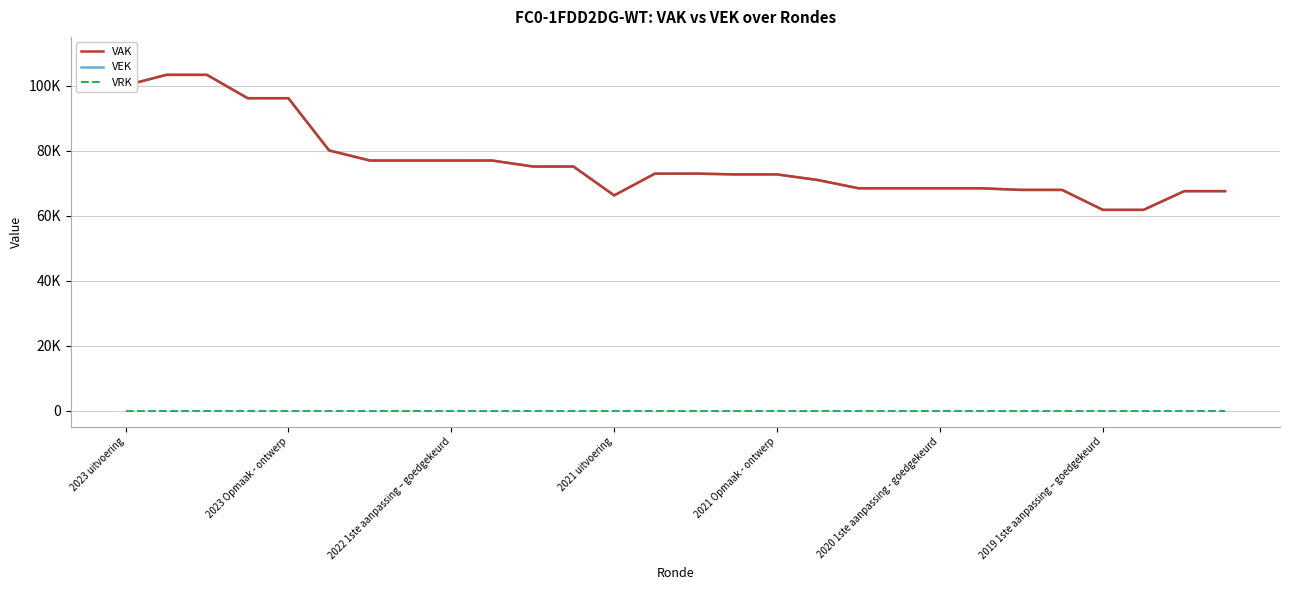

What are all the series names shown in the legend?

VAK, VEK, VRK